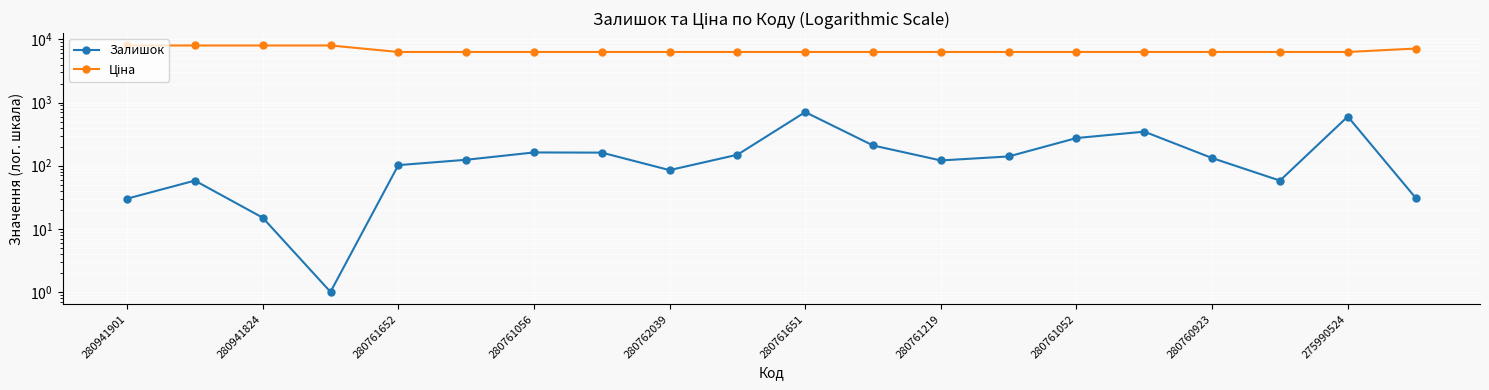

How many interior local peaks does the Залишок series have?

5